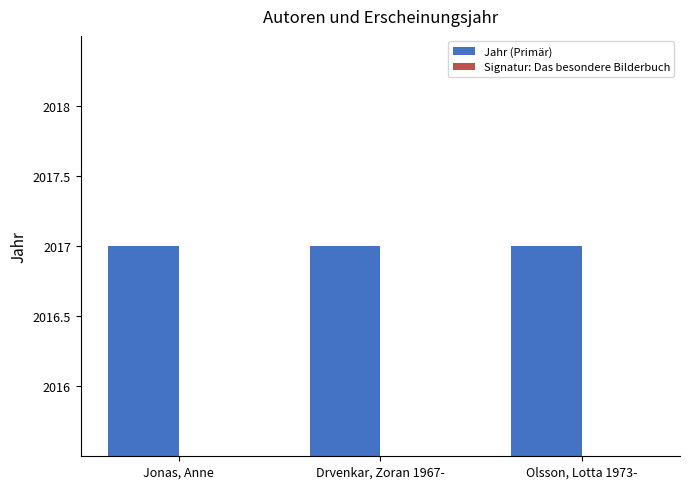

List the labels in order of Signatur: Das besondere Bilderbuch value, largest first.

Jonas, Anne, Drvenkar, Zoran 1967-, Olsson, Lotta 1973-